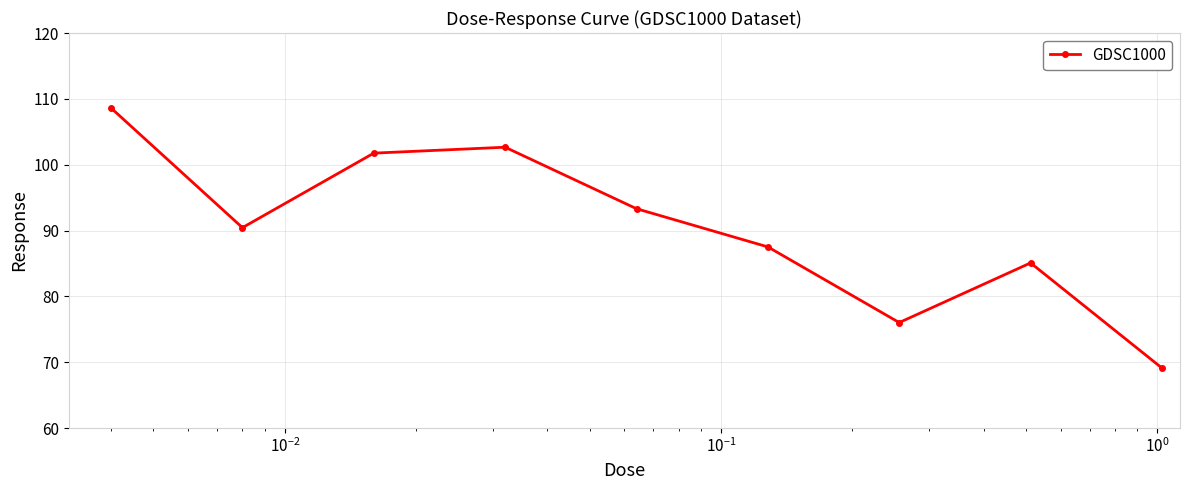

How many interior local peaks (higher than both neighbors) does the data have?

2